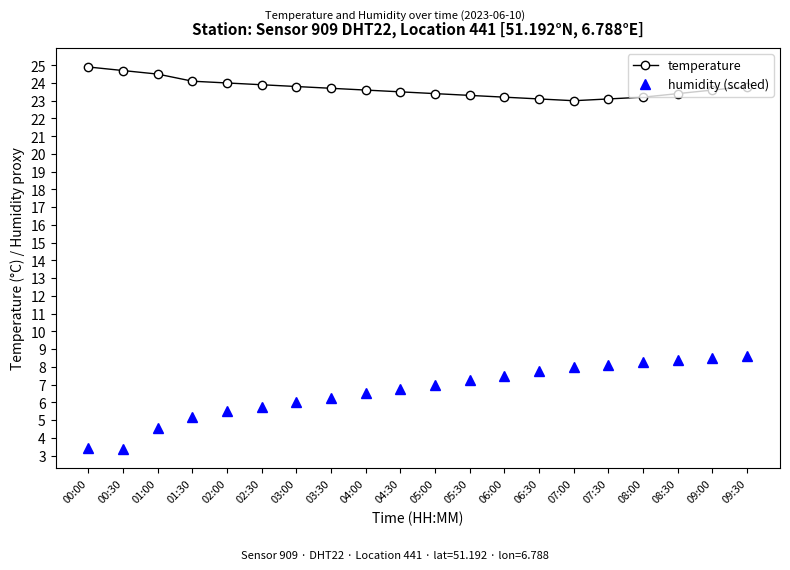

Is it true that humidity (scaled) equals 7.5 at 06:00?

True